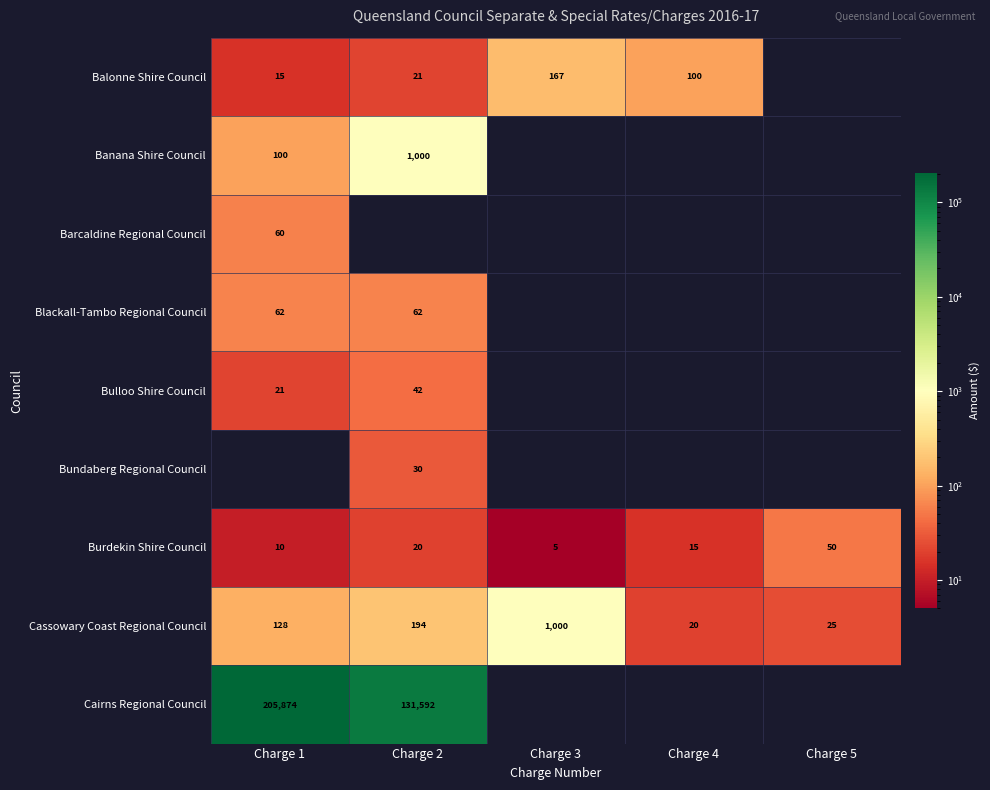

What is the average value of the Cassowary Coast Regional Council series?

273